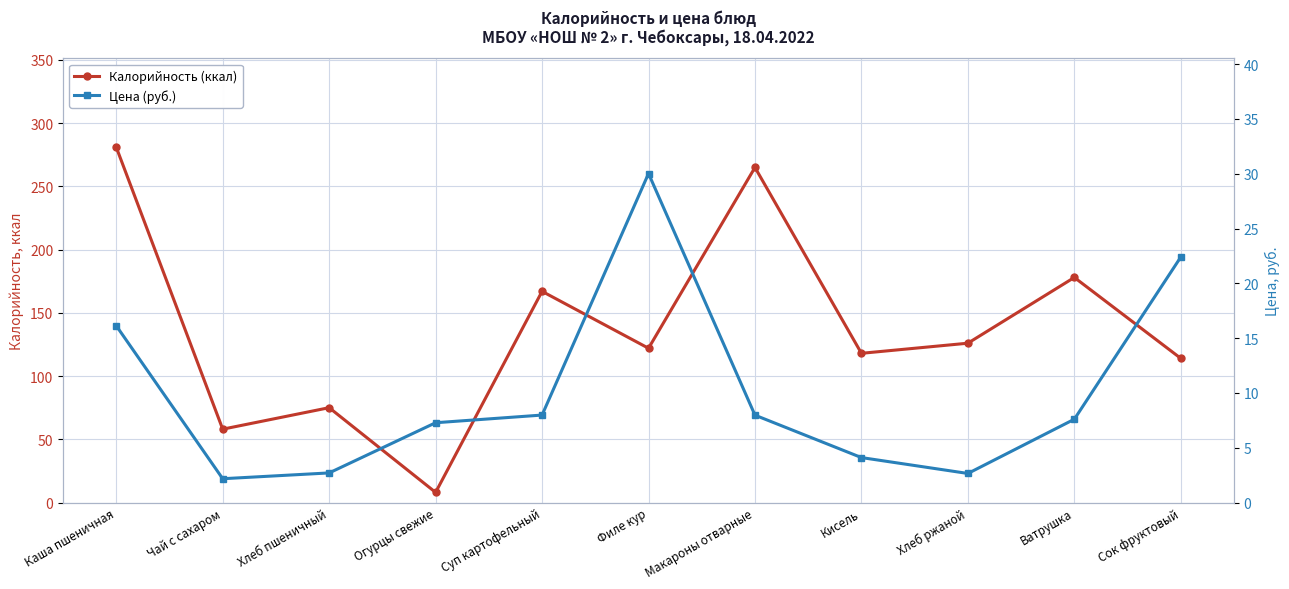

The Цена (руб.) series shows 2.2 at Чай с сахаром. True or false?

True